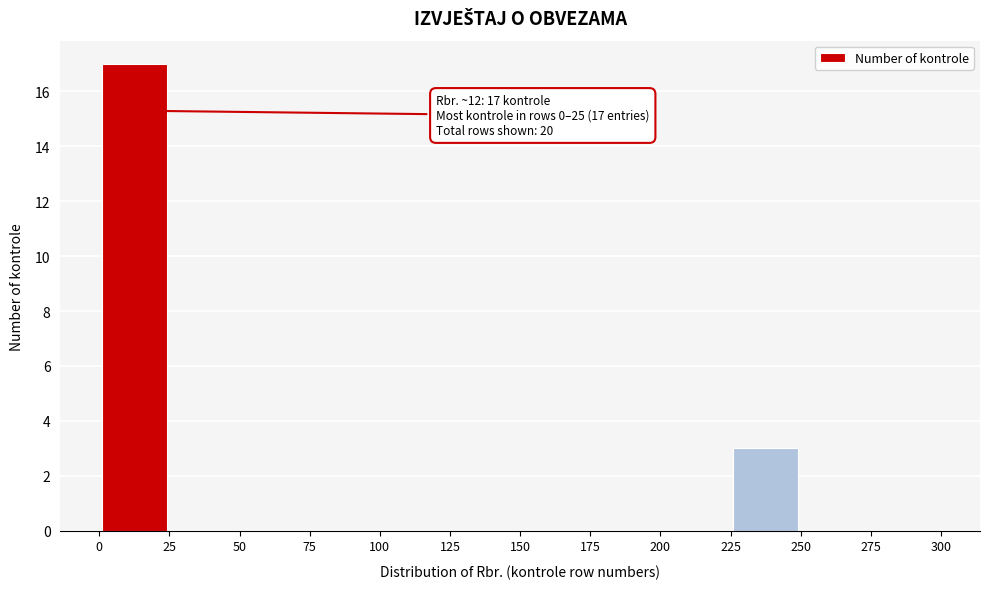

Over which range of the x-axis is the bar tallest?

0 to 25